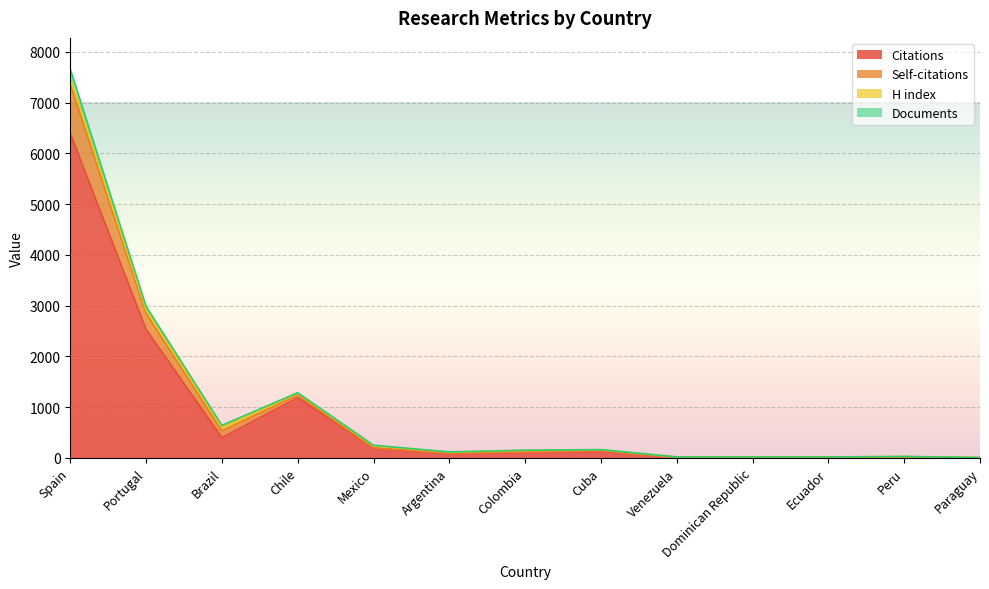

At which category is the sum across all series the highest?

Spain